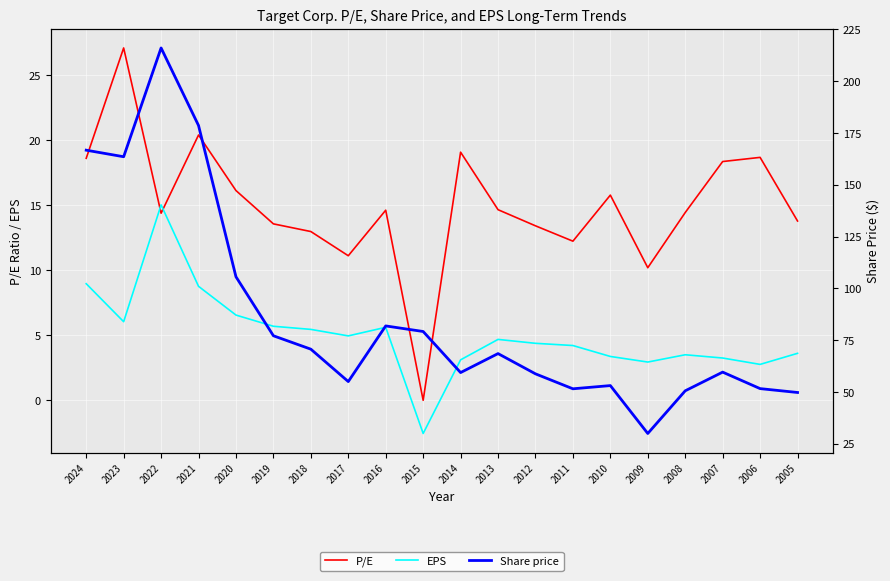

True or false: EPS and Share price cross at least once.

False